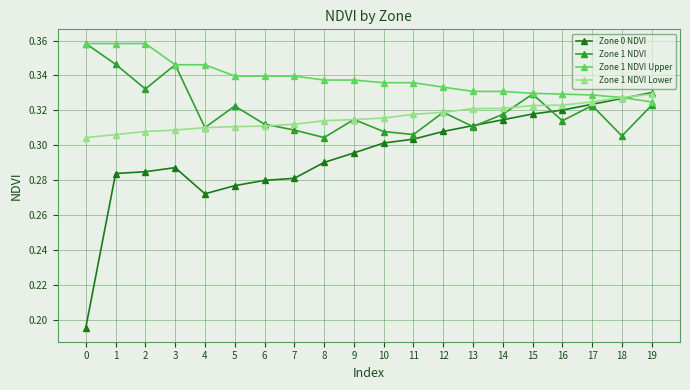

What is the total value across all series at 17?

1.3